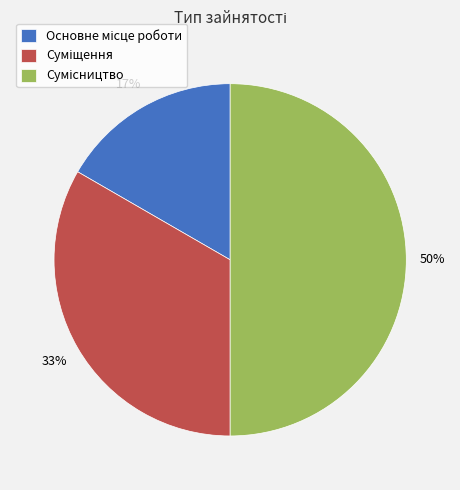

To the nearest percent, what is the average slice percentage?

33%